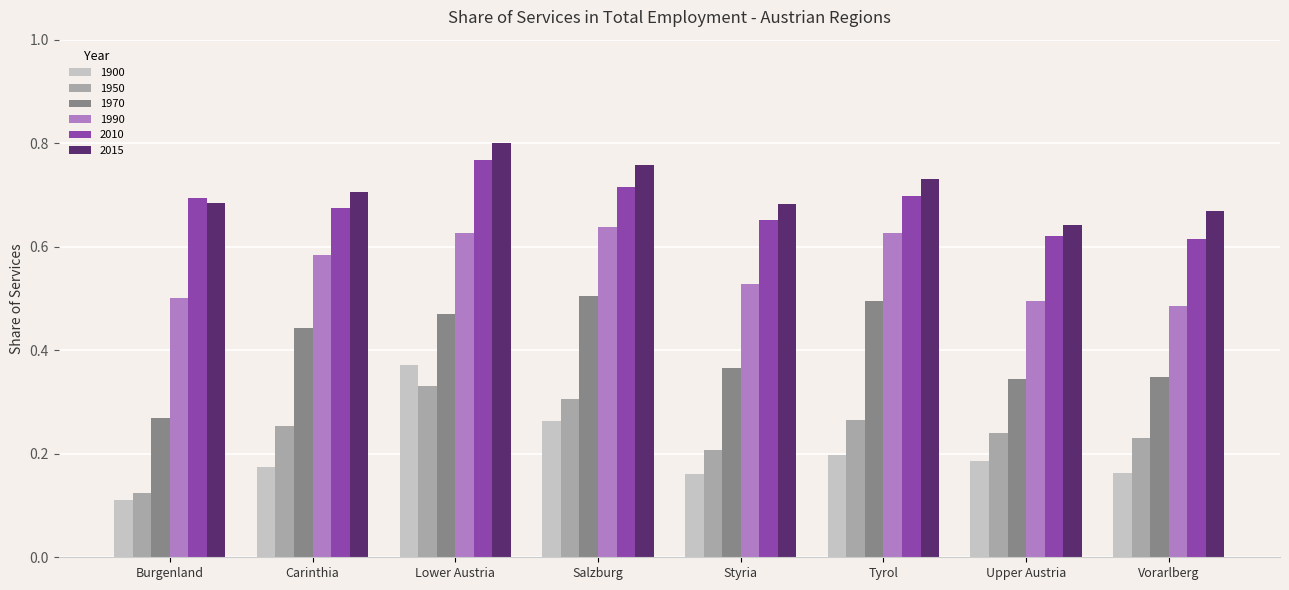

What are all the series names shown in the legend?

1900, 1950, 1970, 1990, 2010, 2015